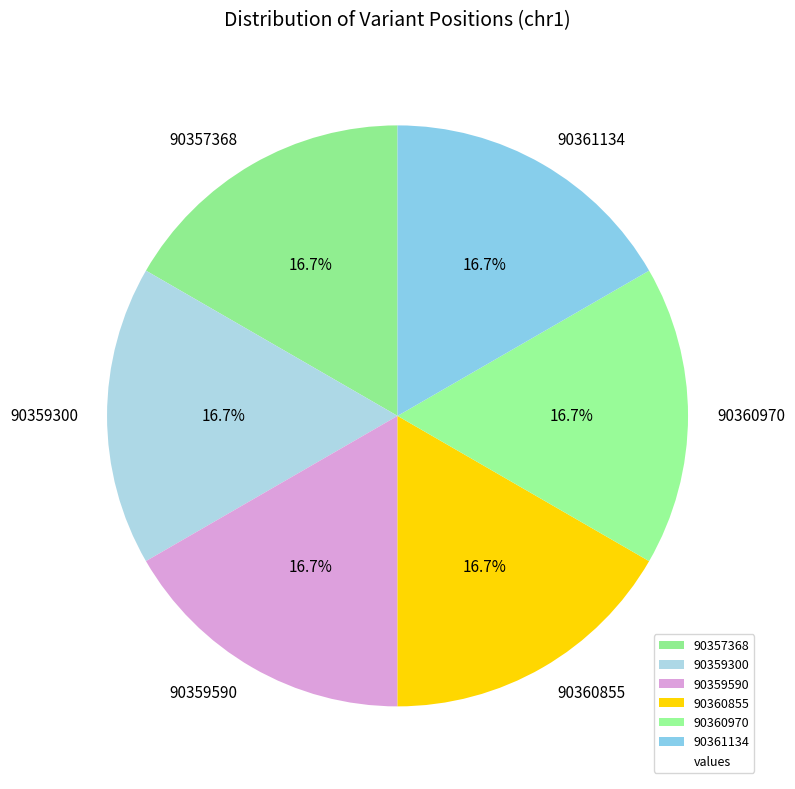

Is 90360855 the majority of the pie?

No